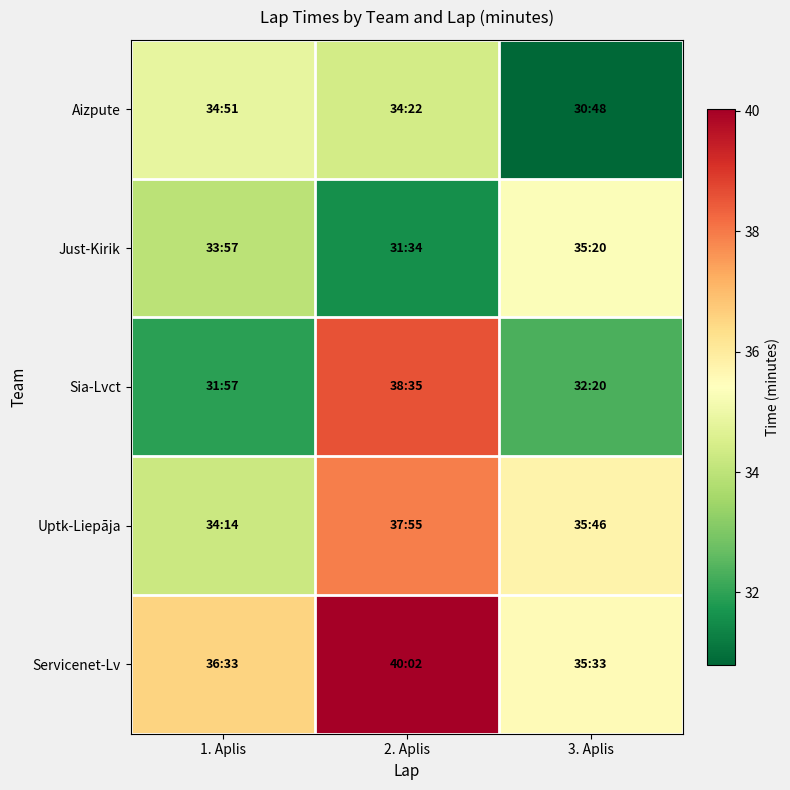

Count the number of categories in the chart.

3